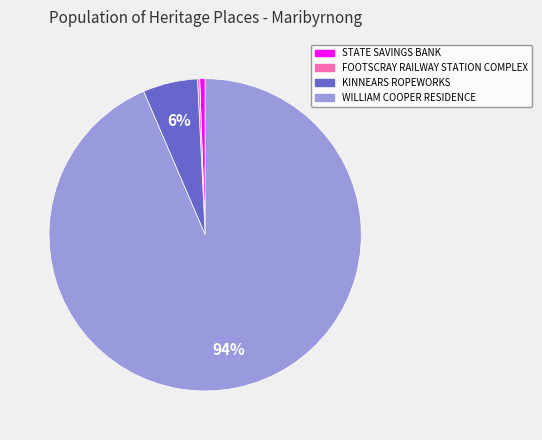

To the nearest percent, what portion does STATE SAVINGS BANK represent?

1%